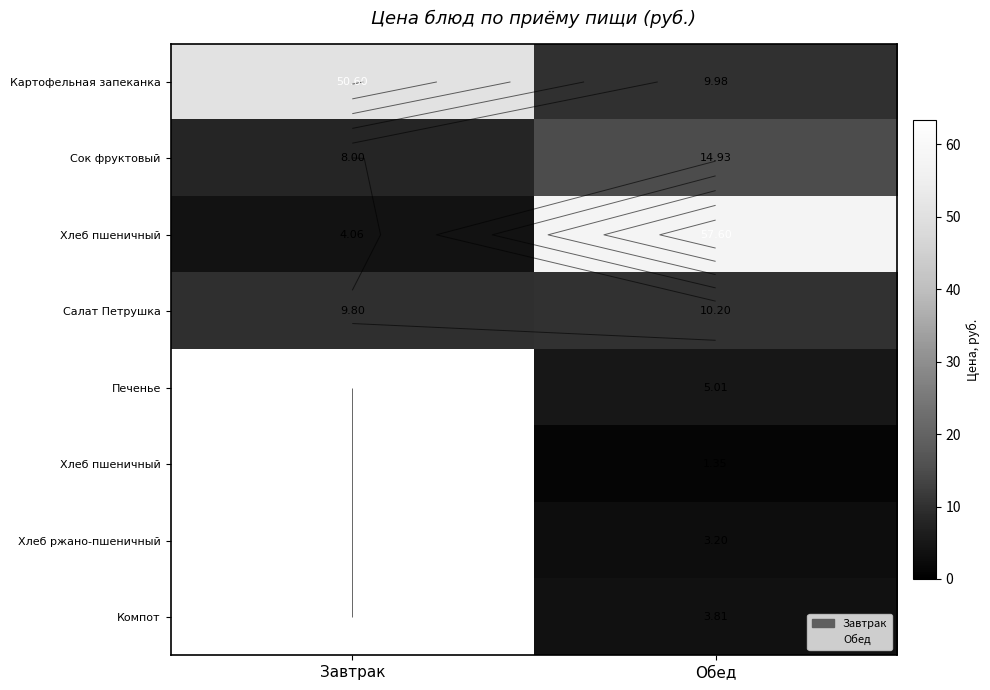

Which category has the lowest value across all series?

Обед